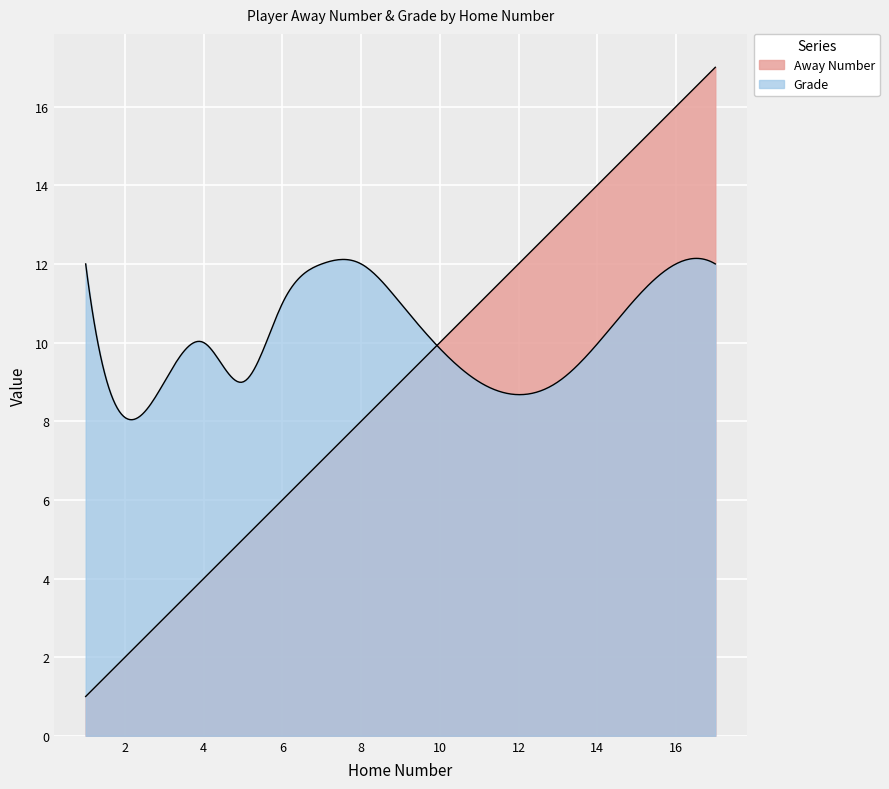

At which category does the chart reach its minimum across all series?

1